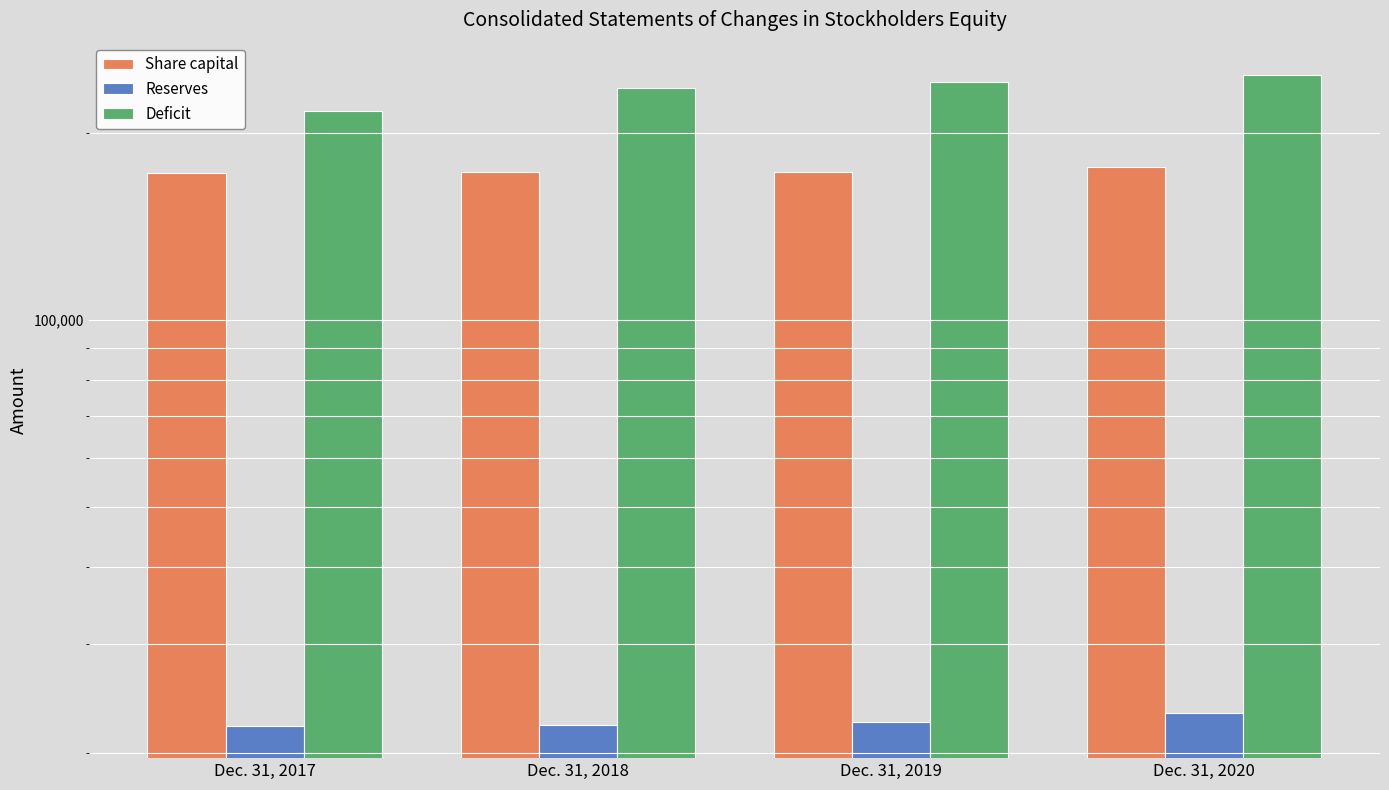

How many data points does each series have?

4